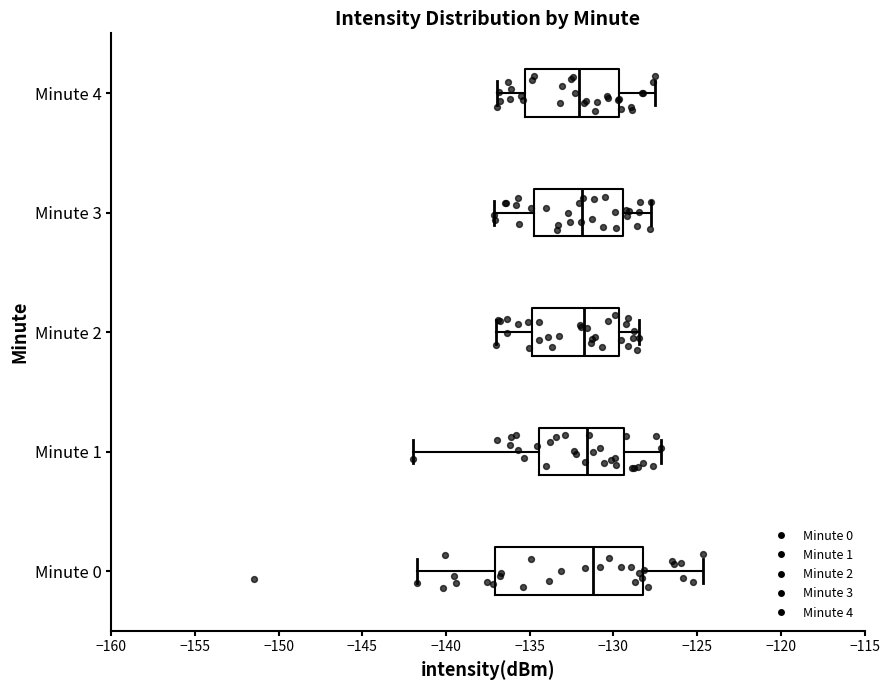

Which box is the widest, from its left edge to its right edge?

Minute 0